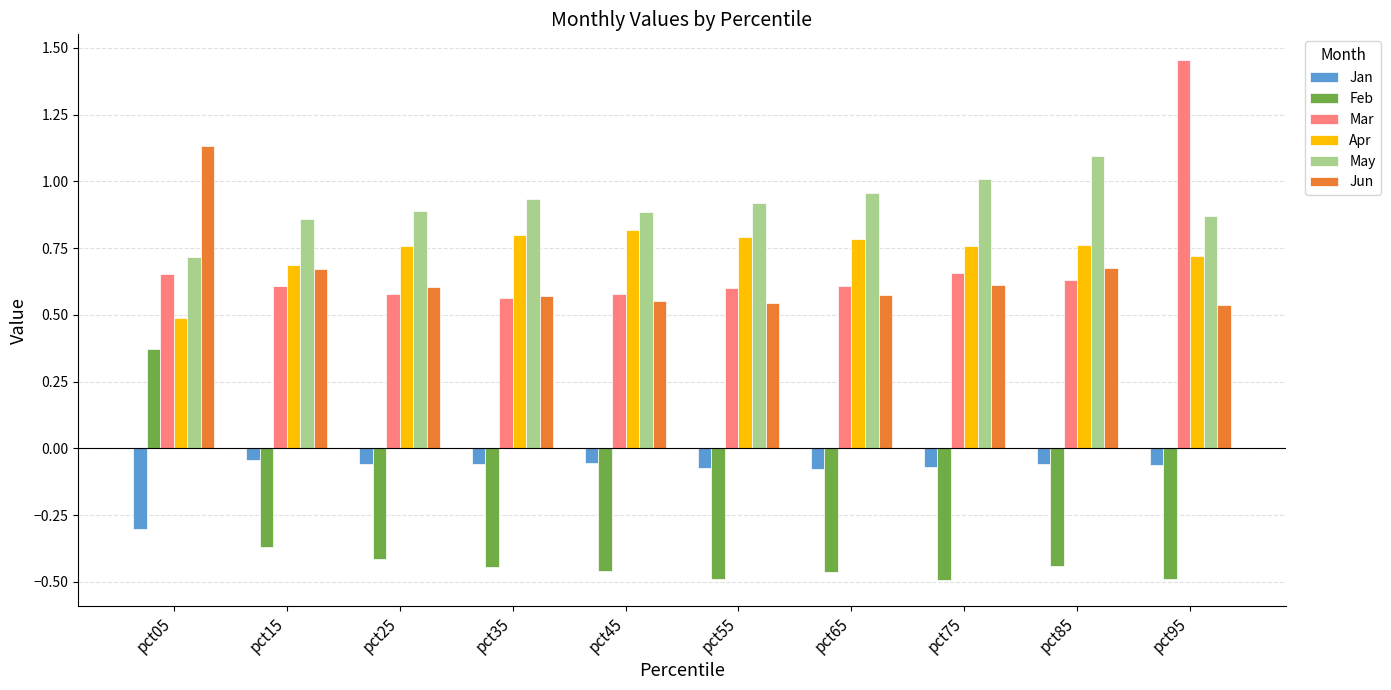

At how many categories does at least one series exceed 0?

10